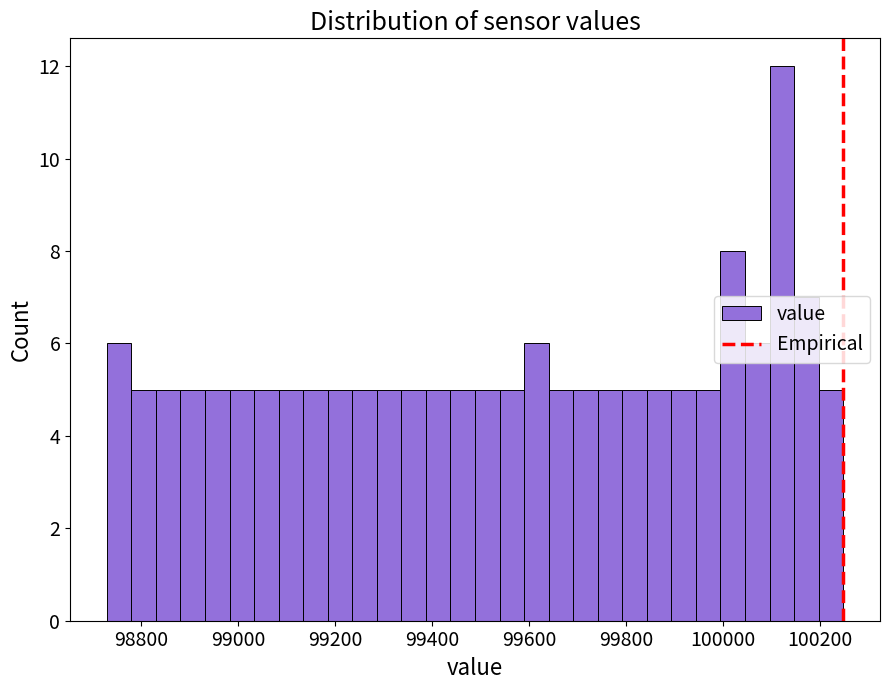

Around what value on the x-axis is the tallest bar? Give the approximate position of its centre, as read against the axis.

100120